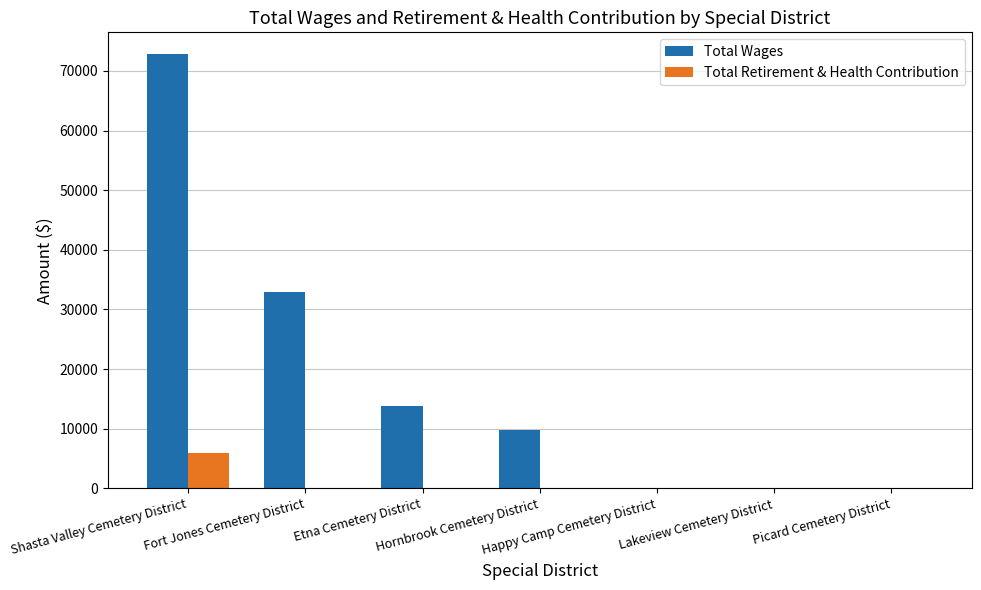

What is the highest value of the Total Retirement & Health Contribution series?

6000